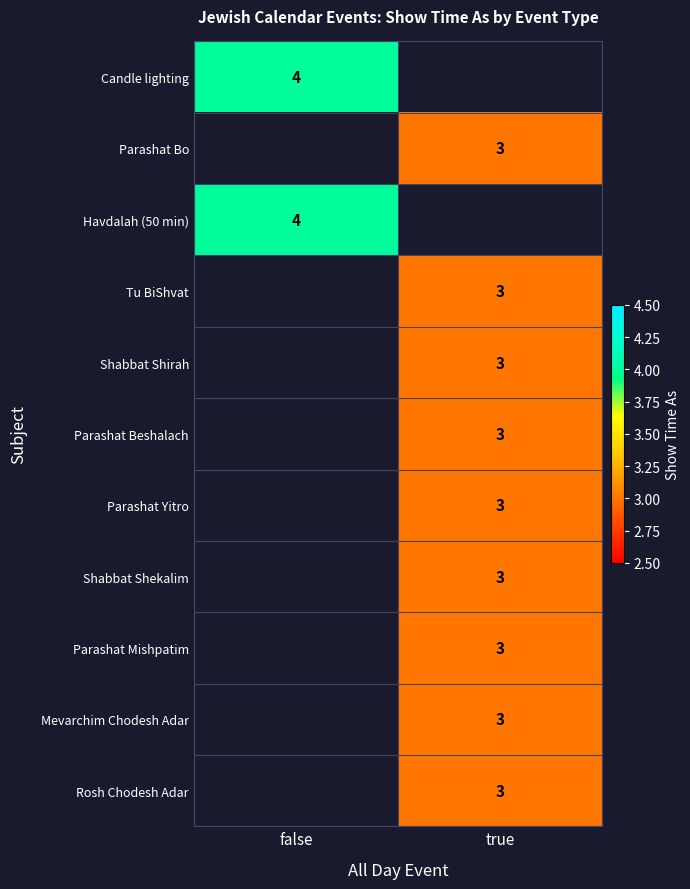

Is it true that Parashat Mishpatim equals 3 at true?

True